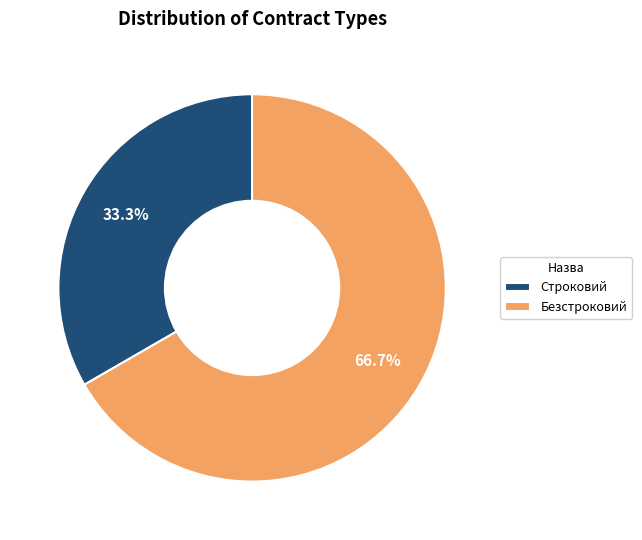

Is it true that Безстроковий is 61% of the pie?

False